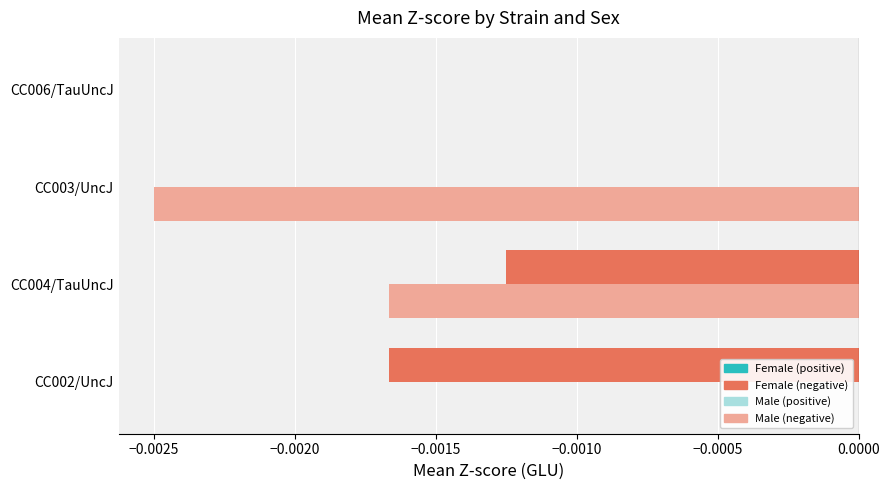

At which category is the sum across all series the highest?

CC006/TauUncJ